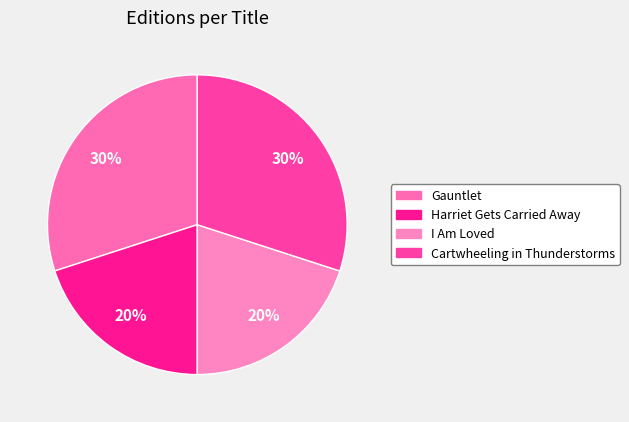

Is Gauntlet the majority of the pie?

No